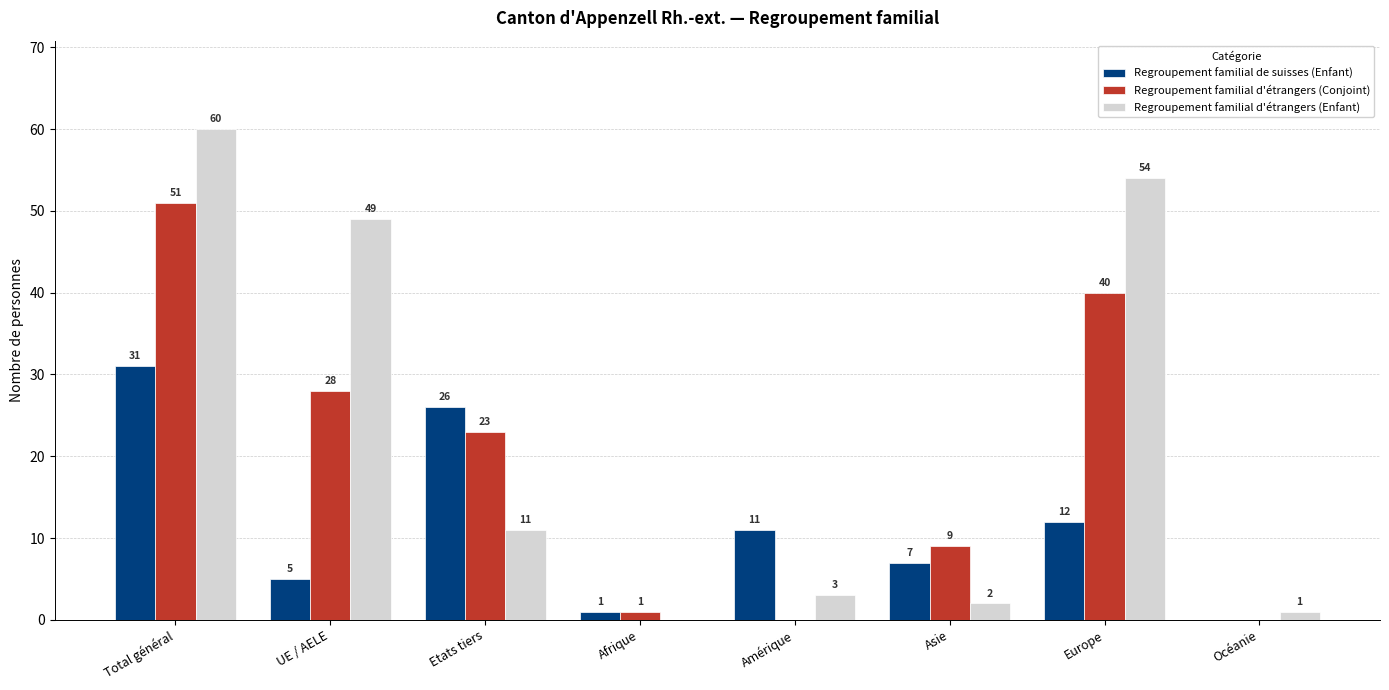

At which label does Regroupement familial de suisses (Enfant) reach its peak?

Total général